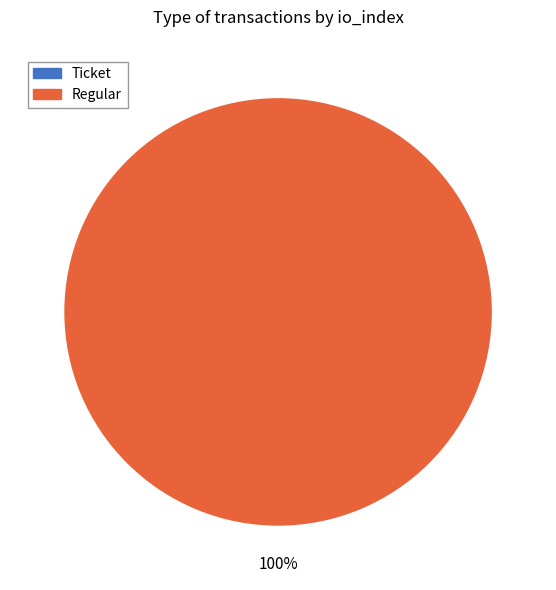

To the nearest percent, what is the difference between the largest and smallest slice percentages?

100%